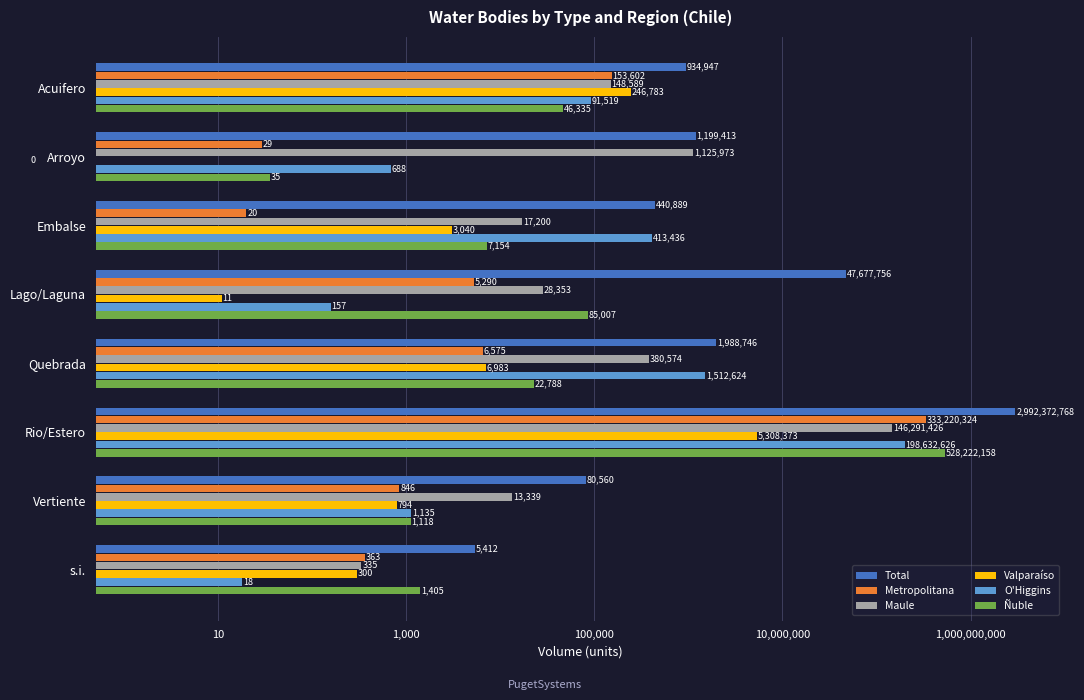

What is the total value across all series at Quebrada?

3918289.8